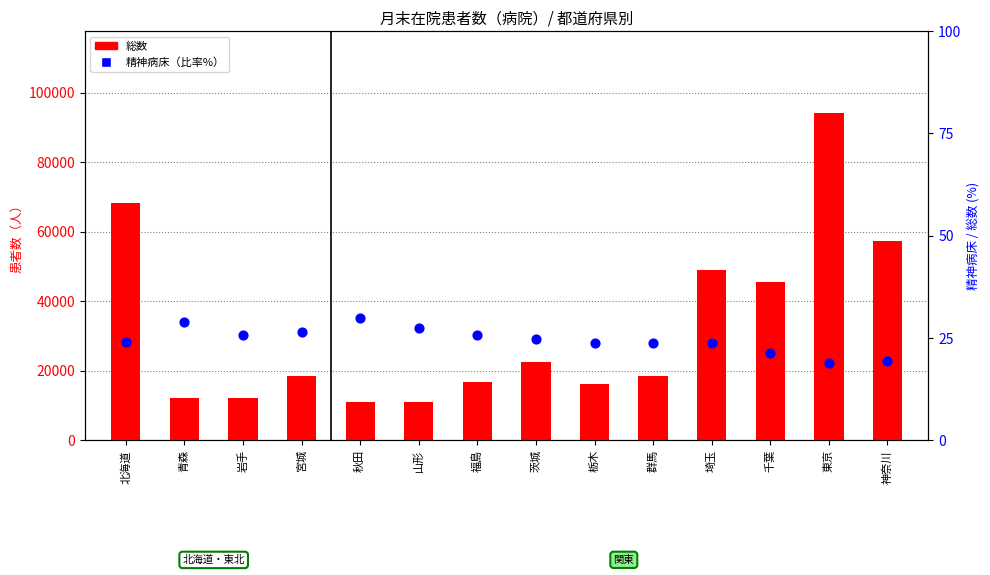

Which series has the largest total across all categories?

総数